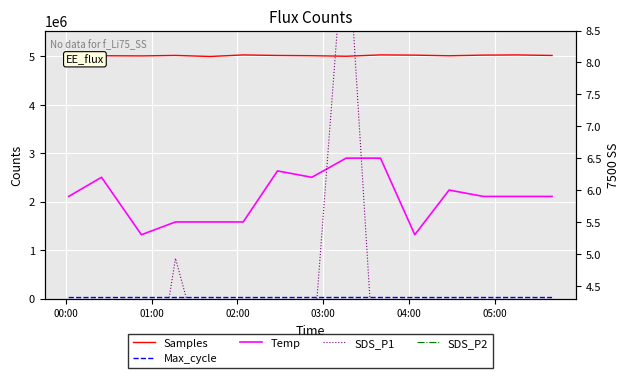

Which series has the largest total across all categories?

Samples